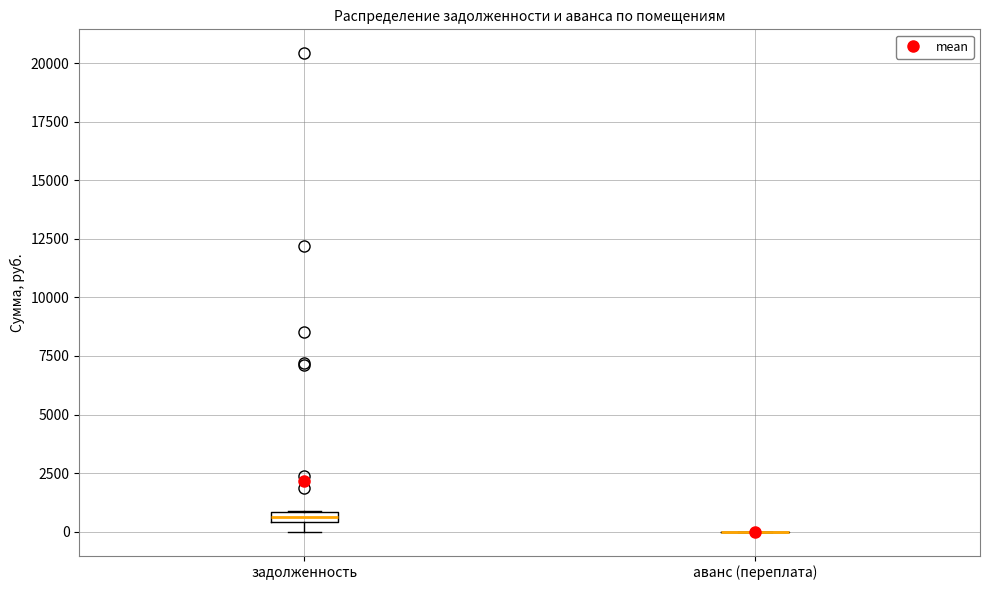

Where is the lower edge of the box for задолженность on the y-axis? The values are not printed on the chart, so give them approximately, as read against the axis.

500